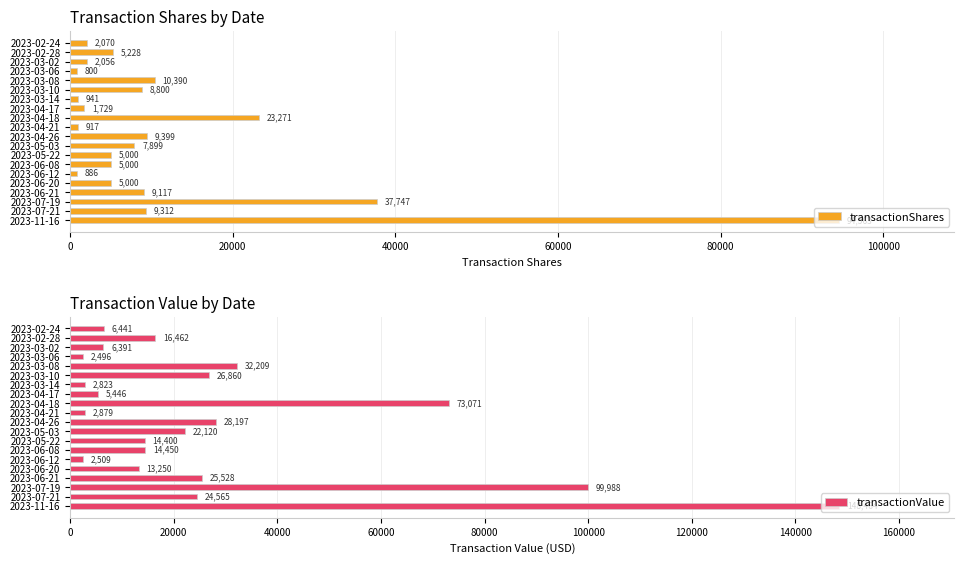

True or false: transactionShares has a value of 37747 at 2023-07-19.

True